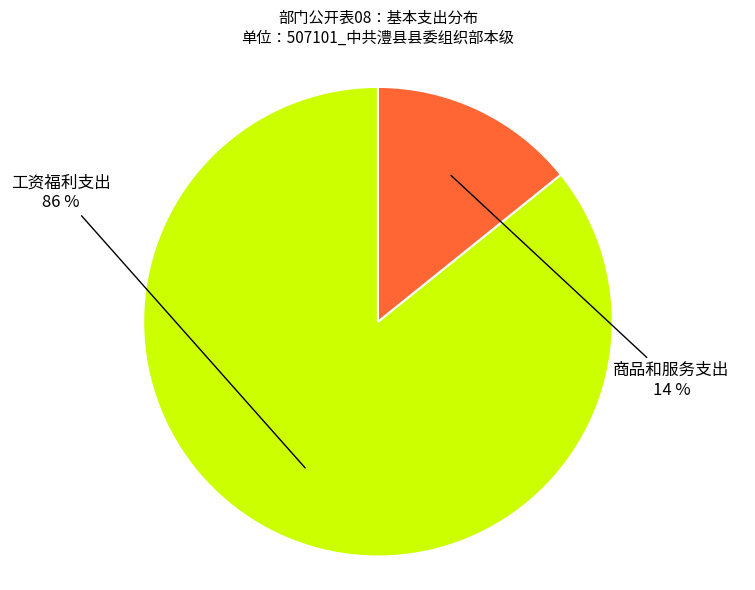

What is the smallest slice in the pie chart?

商品和服务支出